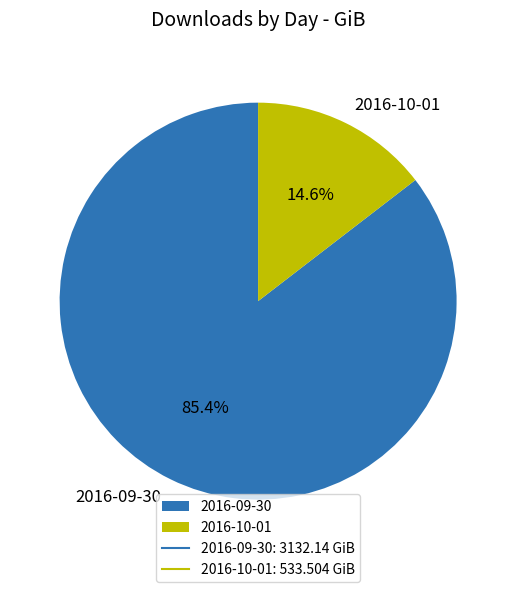

Which category has the biggest portion of the pie?

2016-09-30